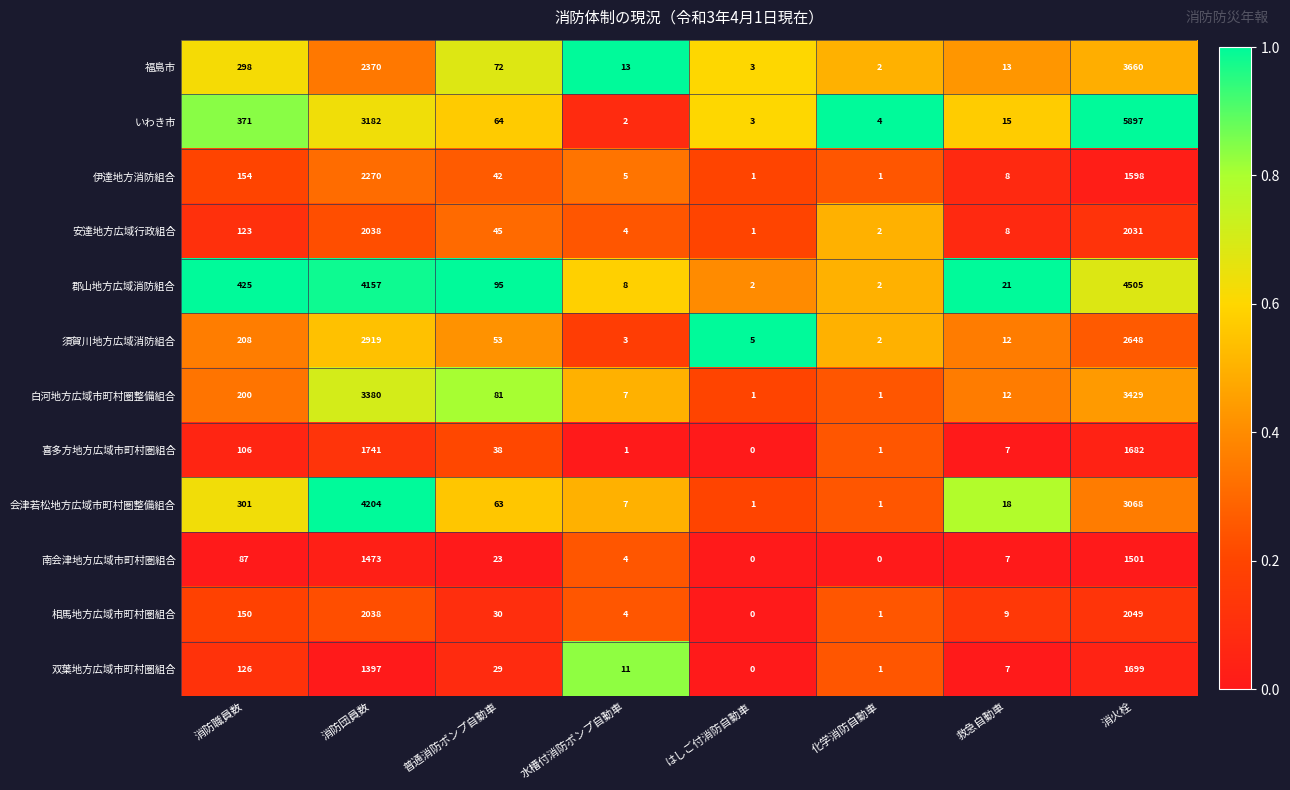

What is the average value of the 白河地方広域市町村圏整備組合 series?

889